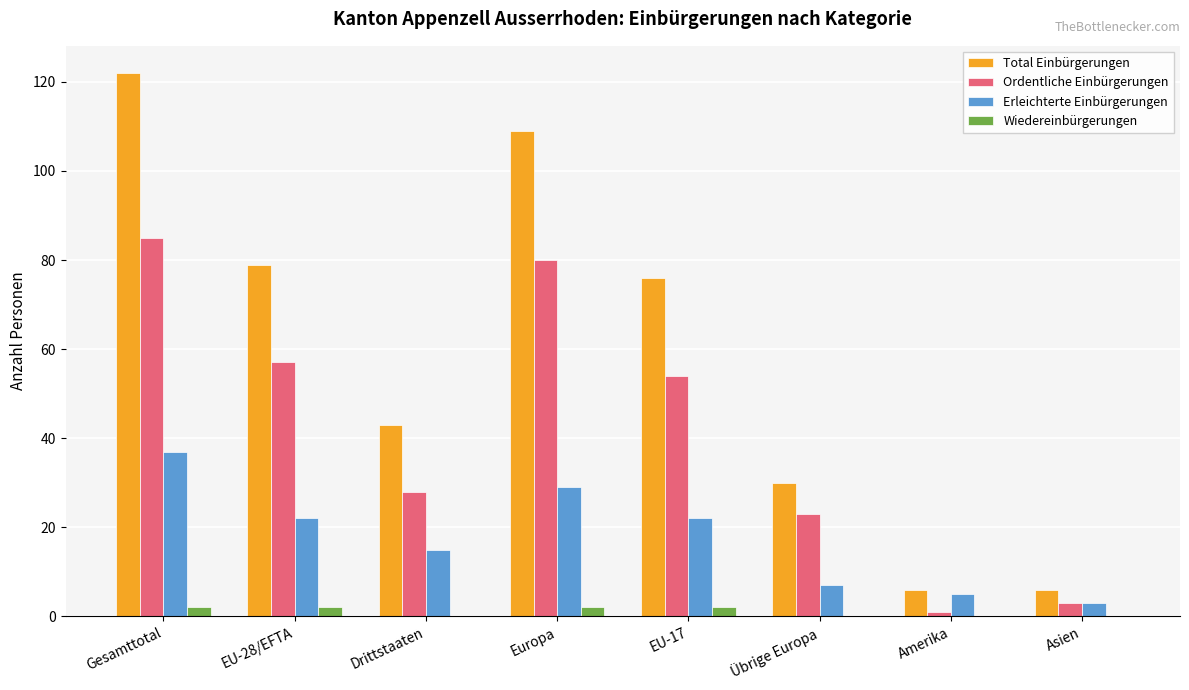

Is the value of Erleichterte Einbürgerungen at Drittstaaten greater than the value of Total Einbürgerungen at EU-28/EFTA?

No